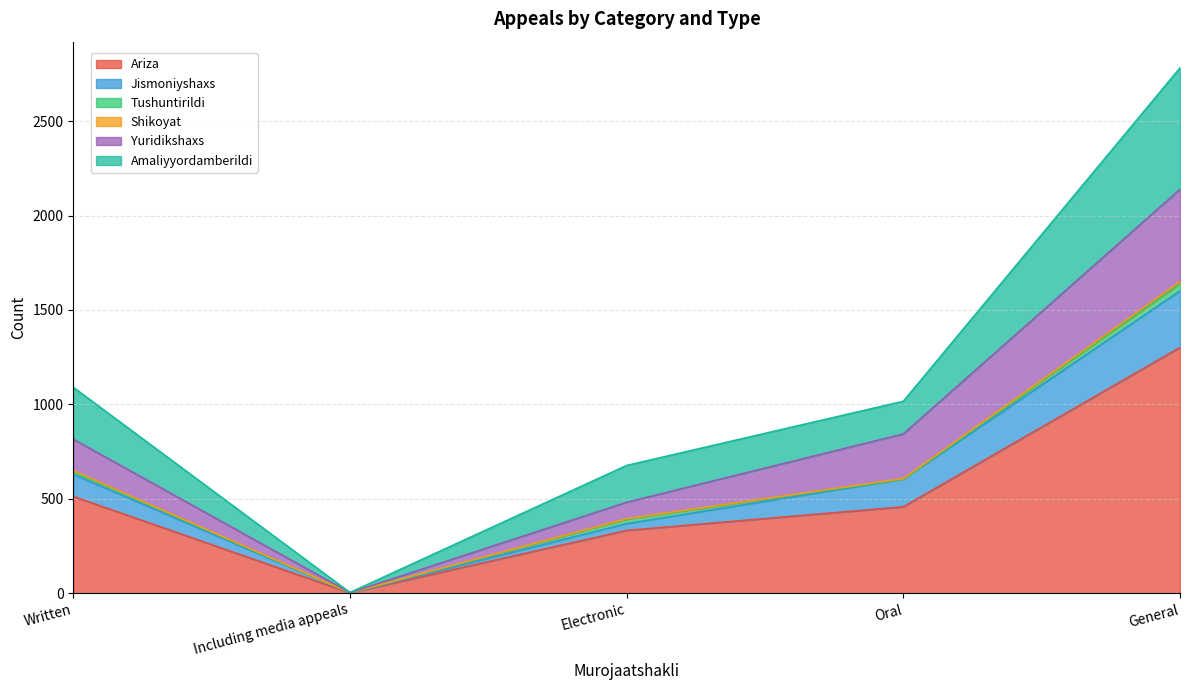

At which label does Ariza reach its peak?

General